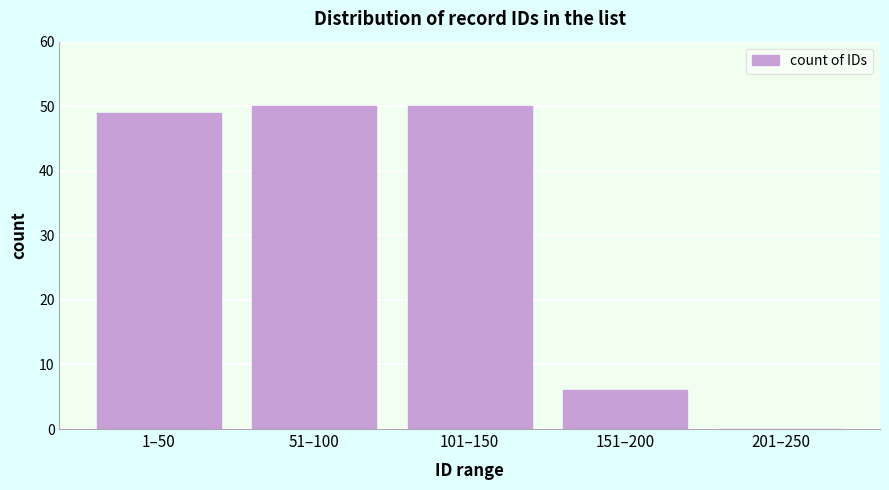

Reading left to right, what are all the values shown in this chart?

1–50=49	51–100=50	101–150=50	151–200=6	201–250=0